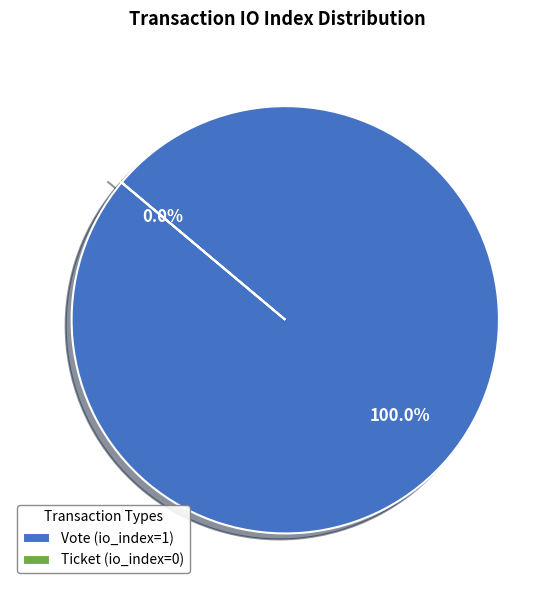

What is the total percentage of Vote (io_index=1) and Ticket (io_index=0)?

100.0%